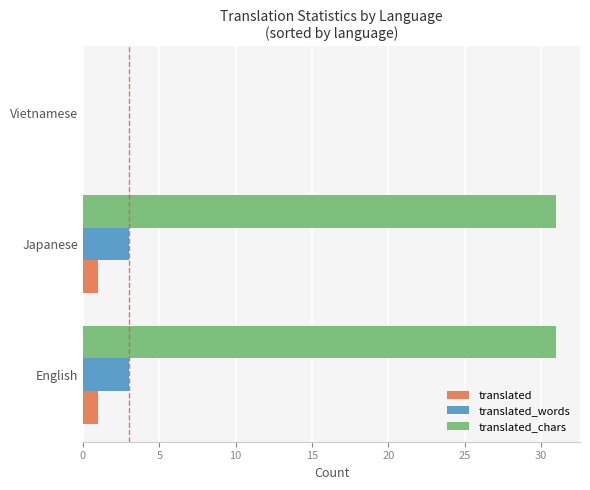

What is the highest value of the translated_chars series?

31